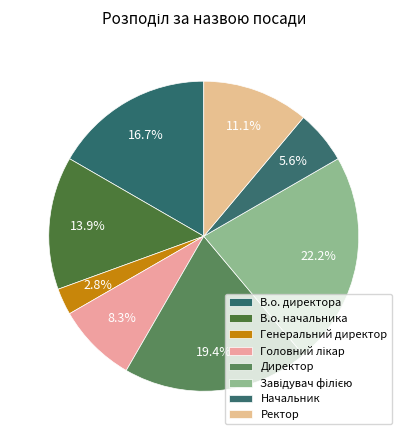

Count the number of slices in the pie.

8